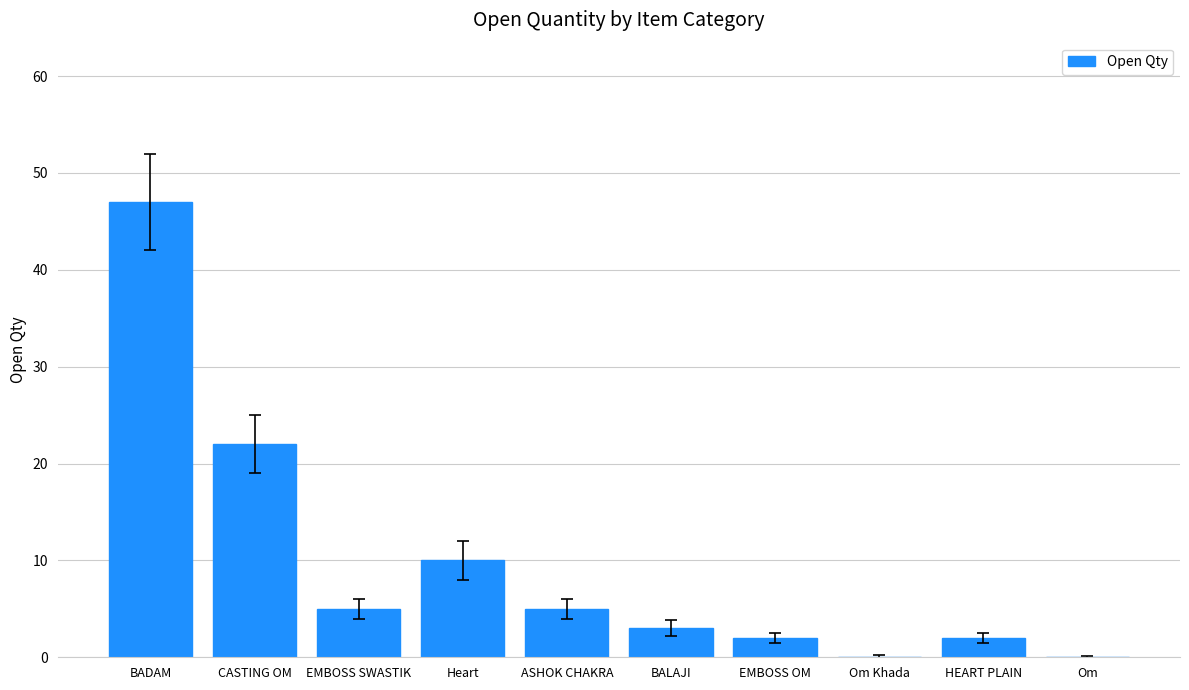

Reading left to right, extract all data points from this chart.

47	22	5	10	5	3	2	0	2	0